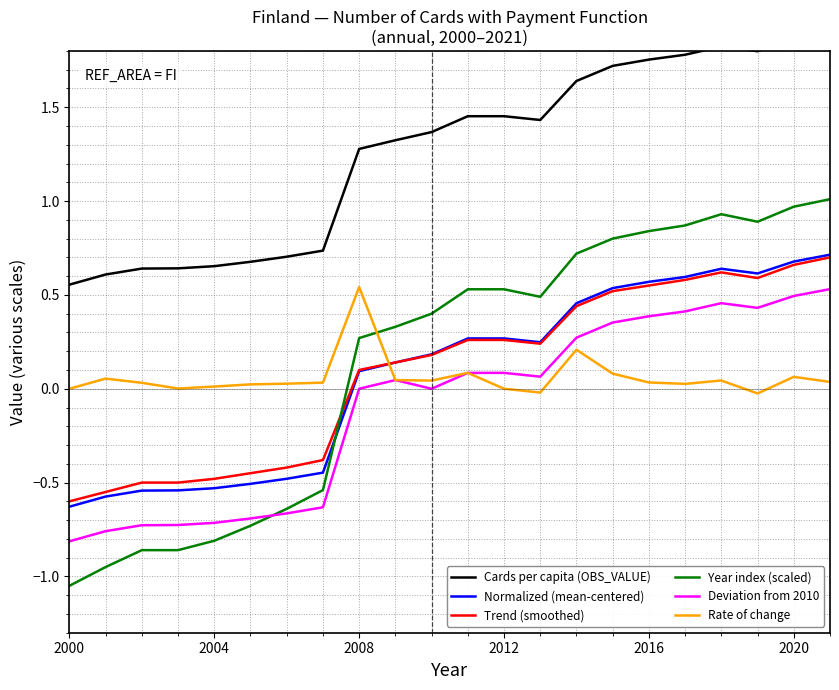

True or false: Deviation from 2010 and Trend (smoothed) cross at least once.

False